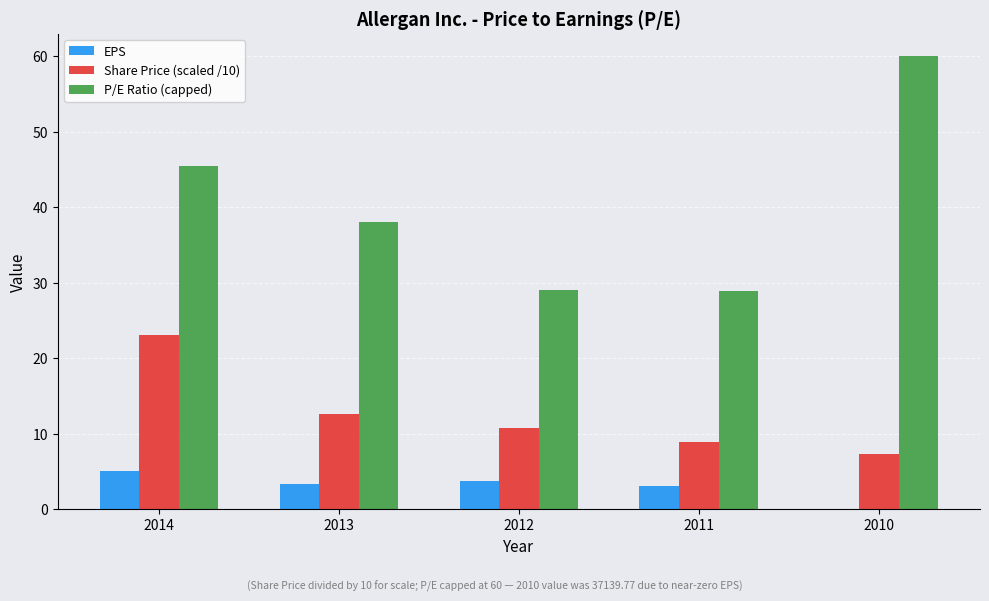

What are all the series names shown in the legend?

EPS, Share Price (scaled /10), P/E Ratio (capped)